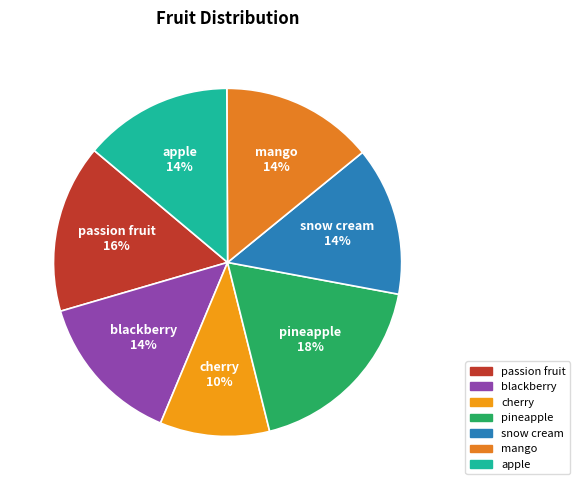

To the nearest percent, what percentage of the pie is mango?

14%